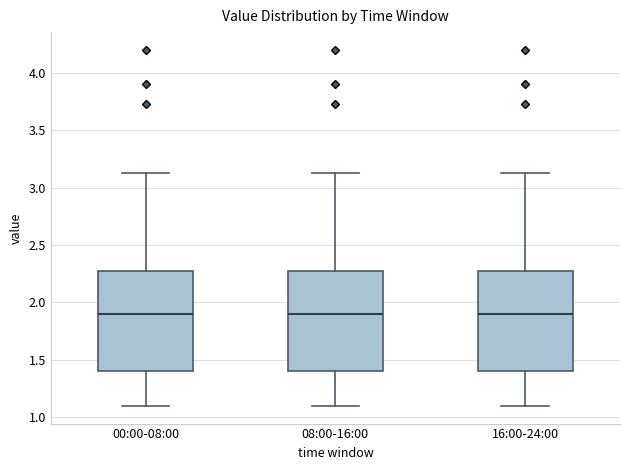

Reading left to right, transcribe this box plot: for each box, give where its median line is, the range the box spans, and where its two whiskers end, as read against the y-axis. The values are not printed on the chart, so give them approximately, as read against the axis.

00:00-08:00: median 1.90, box 1.40 to 2.25, whiskers 1.10 to 3.15
08:00-16:00: median 1.90, box 1.40 to 2.25, whiskers 1.10 to 3.15
16:00-24:00: median 1.90, box 1.40 to 2.25, whiskers 1.10 to 3.15